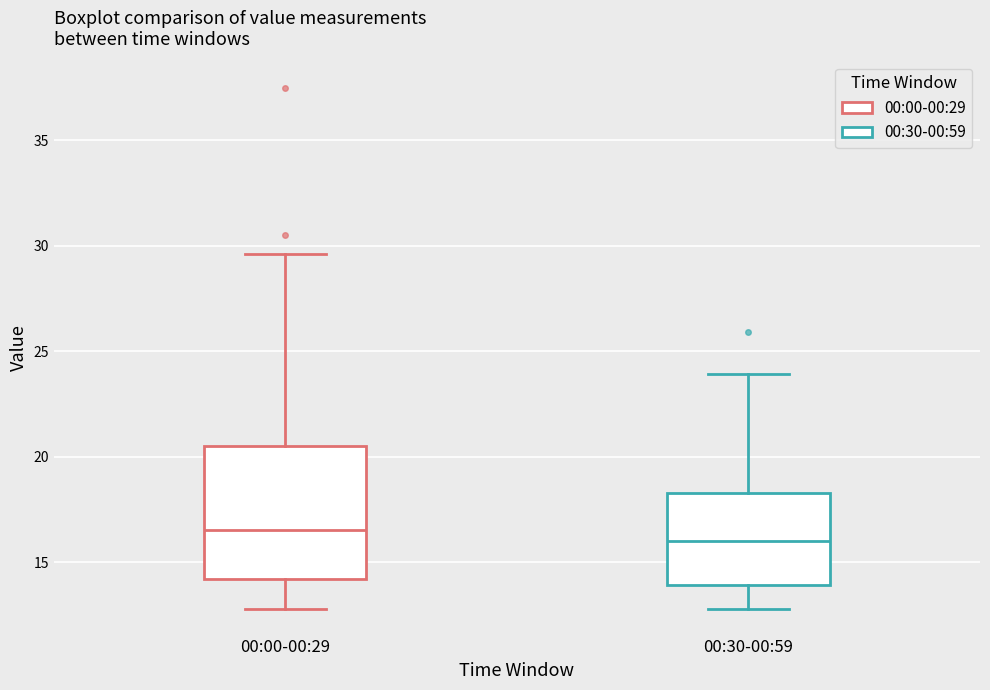

Where does the upper whisker of the box for 00:30-00:59 end on the y-axis? The values are not printed on the chart, so give them approximately, as read against the axis.

24.0